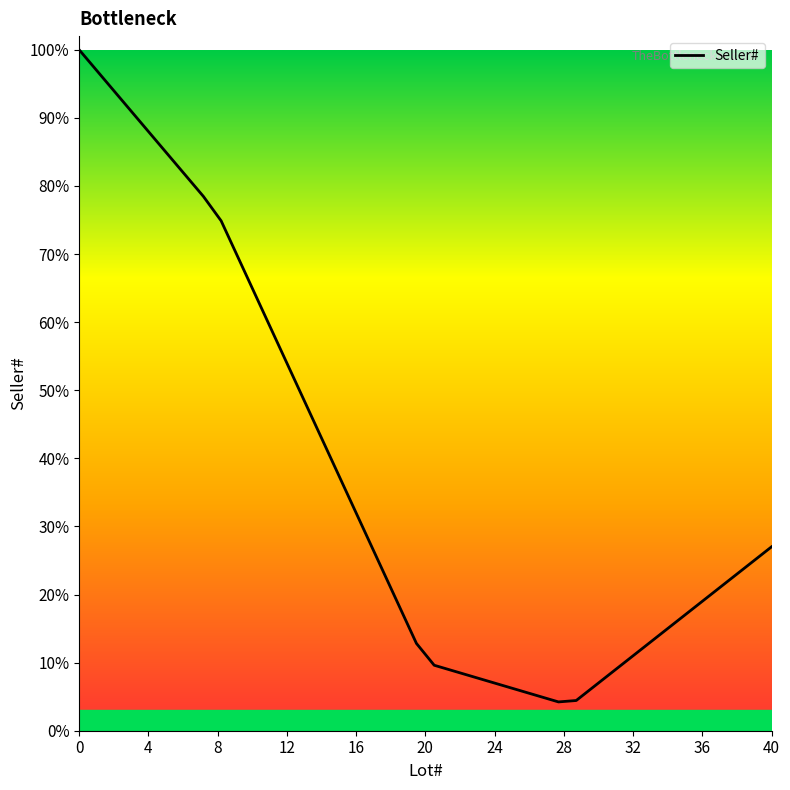

Is this an area chart (filled region under the line)?

No